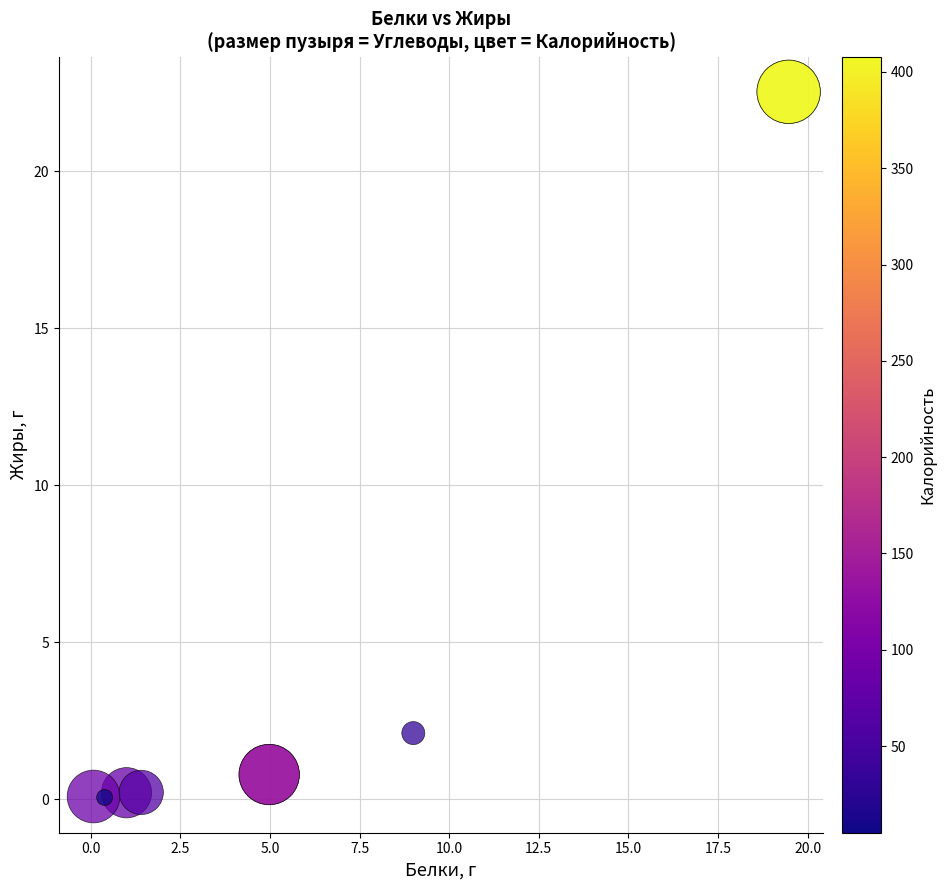

What Y value in the scatter plot is closest to 11?

2.1